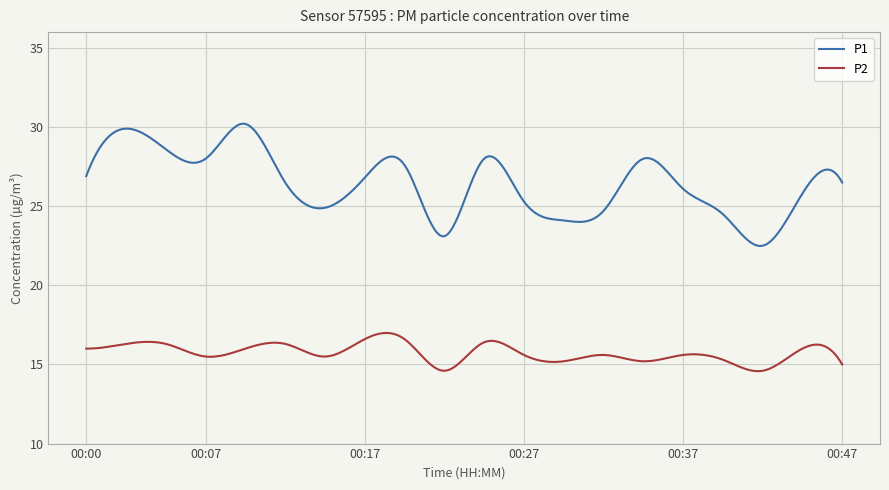

Does the chart have visible grid lines?

Yes